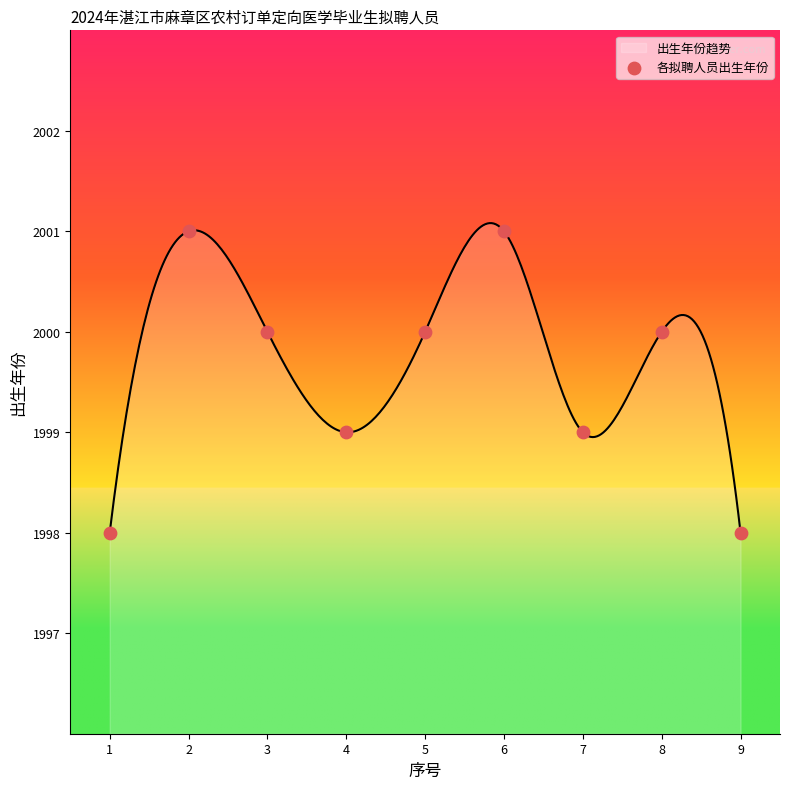

Between 7 and 2, which is larger?

2